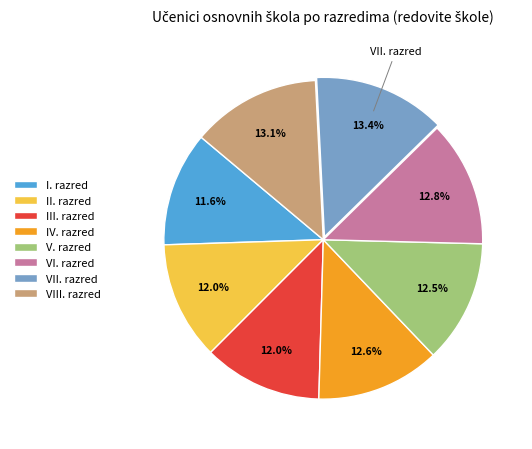

True or false: VI. razred accounts for 13% of the total.

True